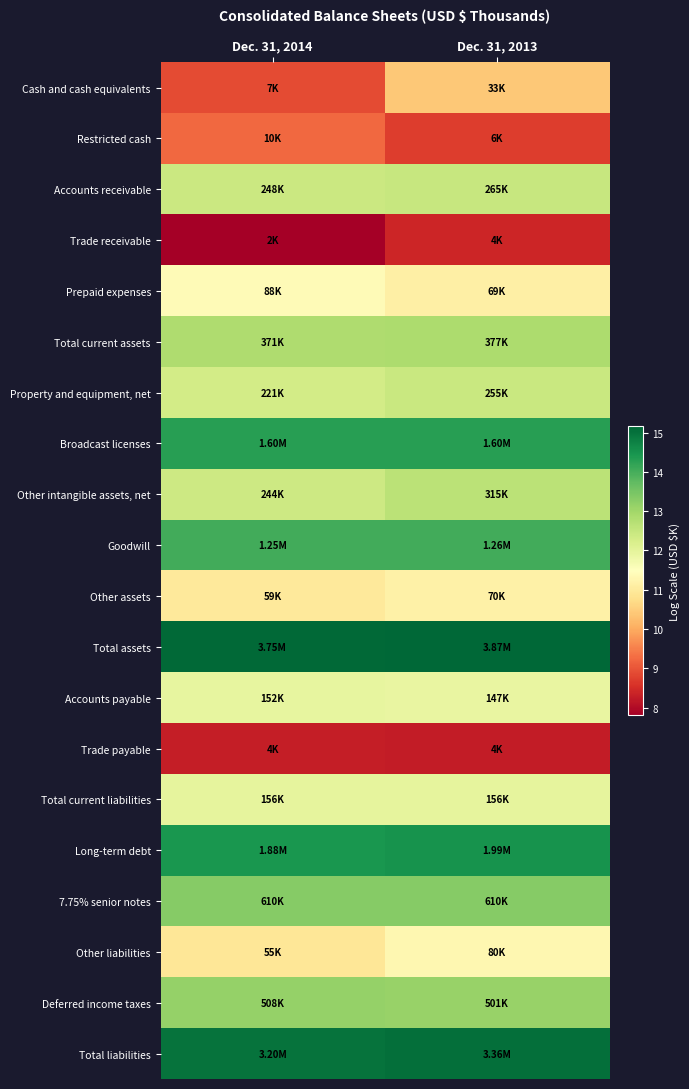

At Dec. 31, 2014, list the series in order from largest to smallest.

Total assets, Total liabilities, Long-term debt, Broadcast licenses, Goodwill, 7.75% senior notes, Deferred income taxes, Total current assets, Accounts receivable, Other intangible assets, net, Property and equipment, net, Total current liabilities, Accounts payable, Prepaid expenses, Other assets, Other liabilities, Restricted cash, Cash and cash equivalents, Trade payable, Trade receivable